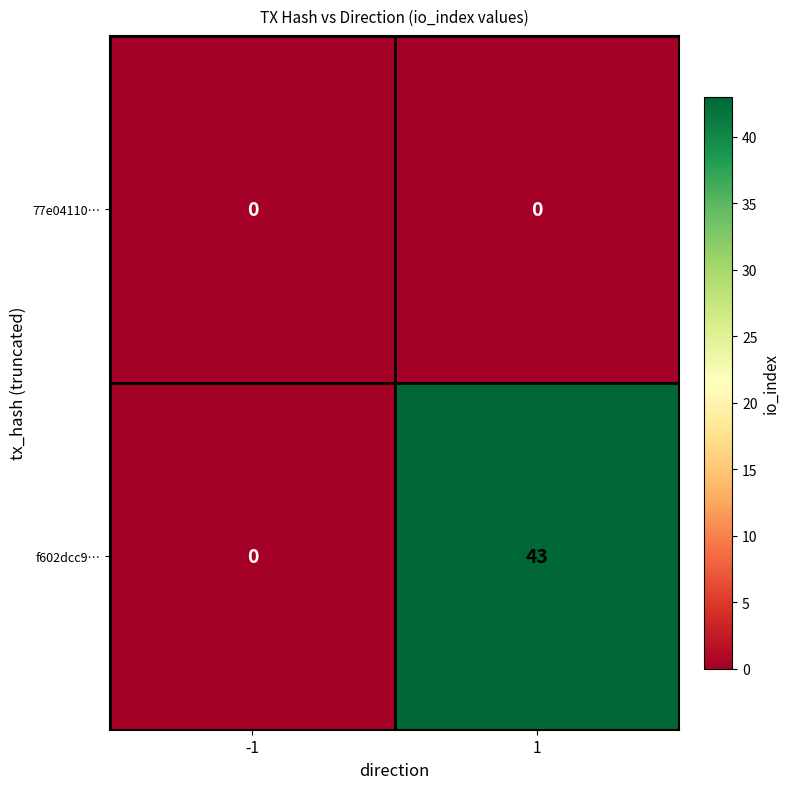

Which series changed the most between -1 and 1?

f602dcc9…